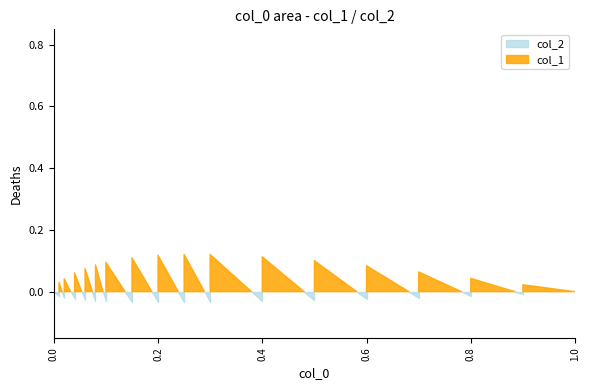

List the series in order of their peak value, highest first.

col_1, col_2